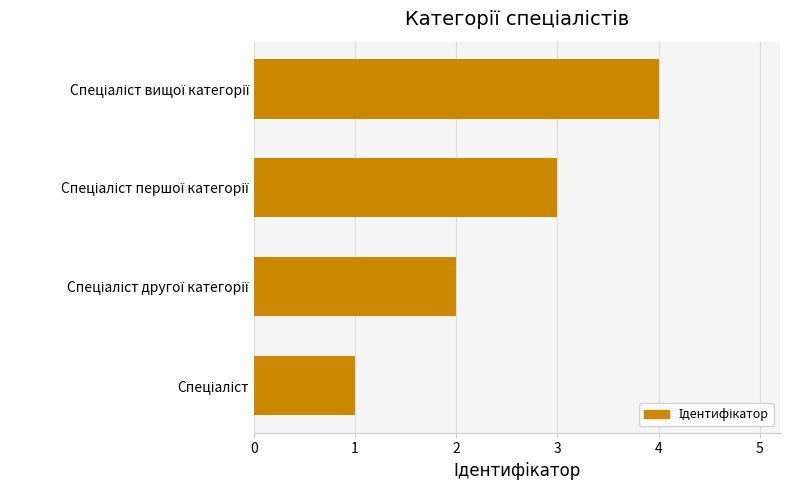

What is the greatest value displayed?

4